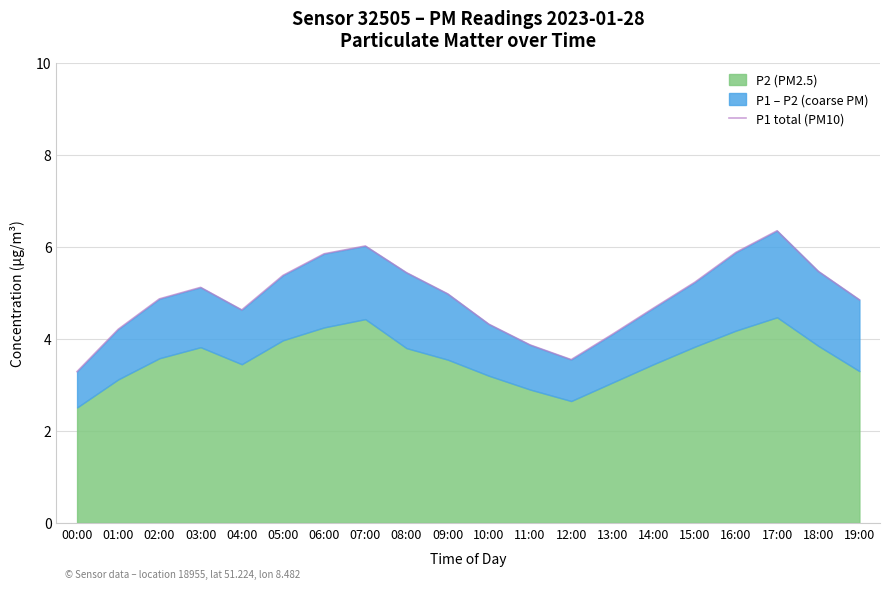

How many categories are shown in the chart?

20